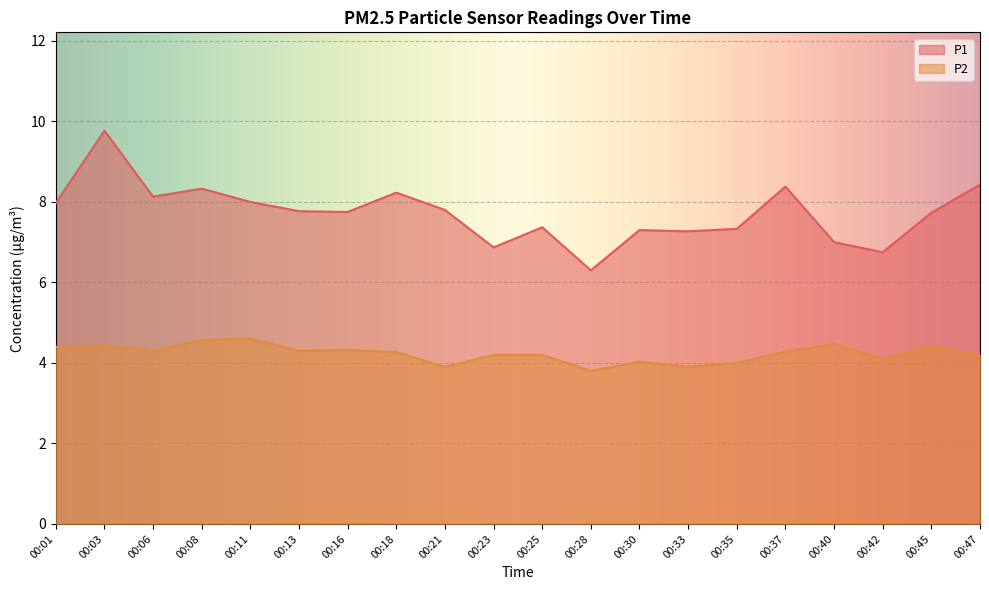

What are all the series names shown in the legend?

P1, P2